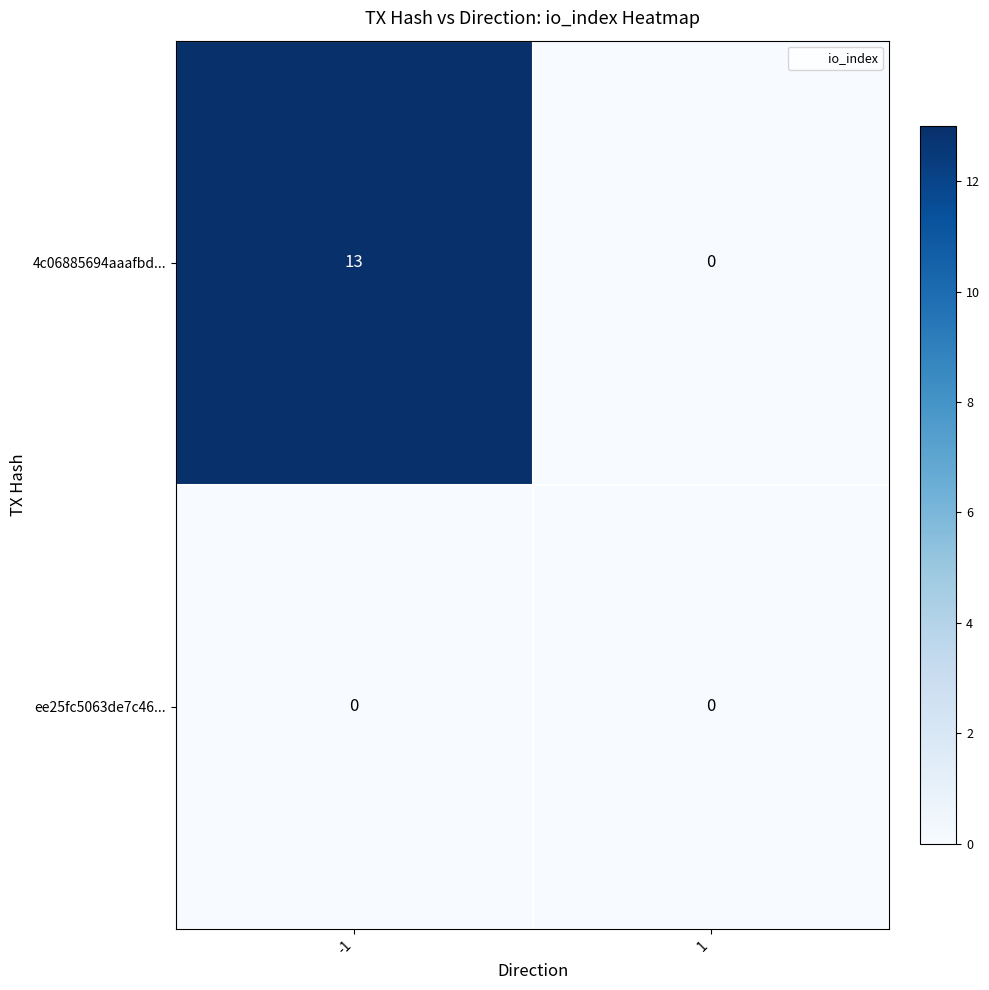

Count the number of data series in this chart.

2